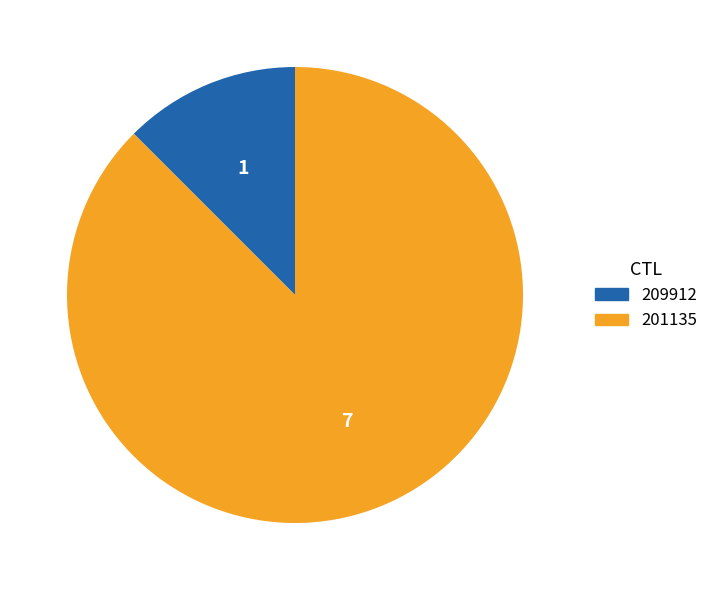

Does any single category account for the majority?

Yes